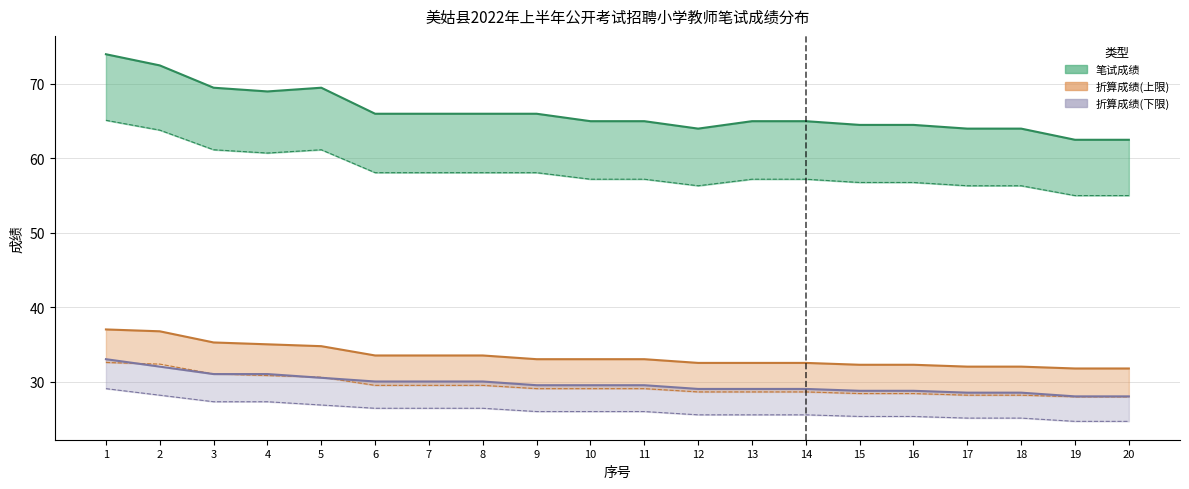

Which series has the widest spread of values?

笔试成绩